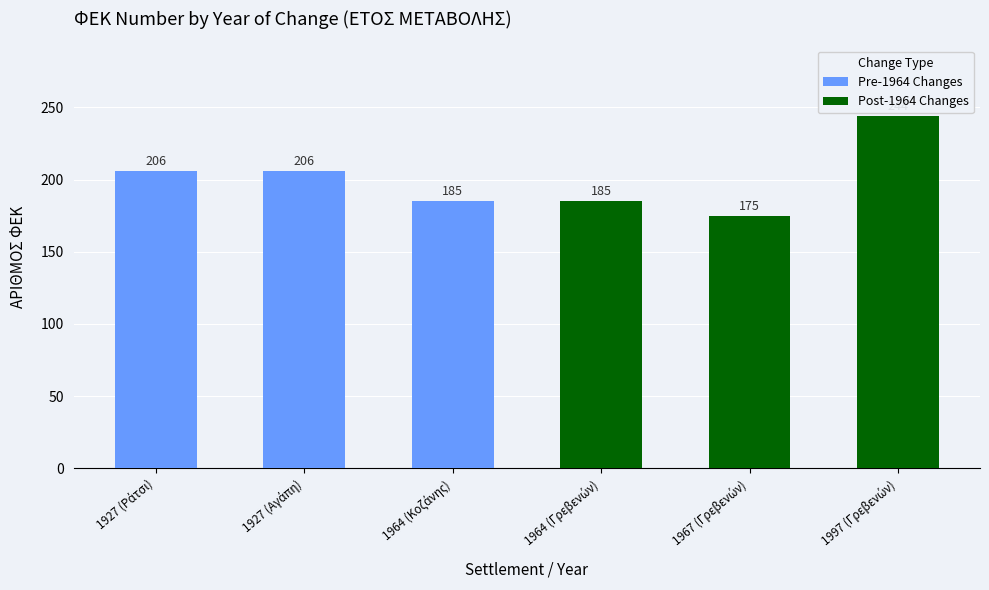

Which has a higher value, 1927 (Αγάπη) or 1927 (Ράτσι)?

1927 (Αγάπη)